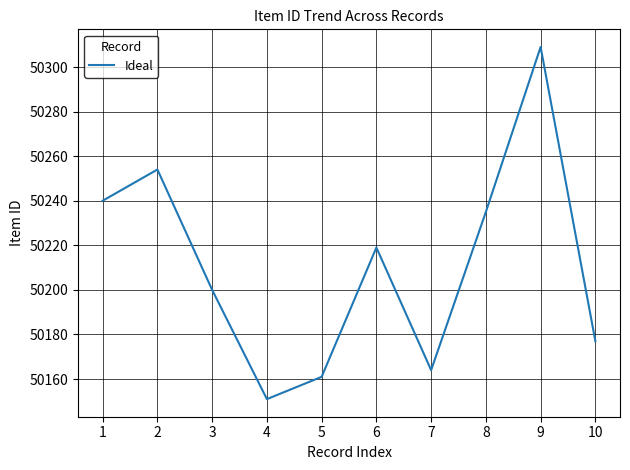

Approximately how many times larger is the value at 7 compared to 10?

1.0